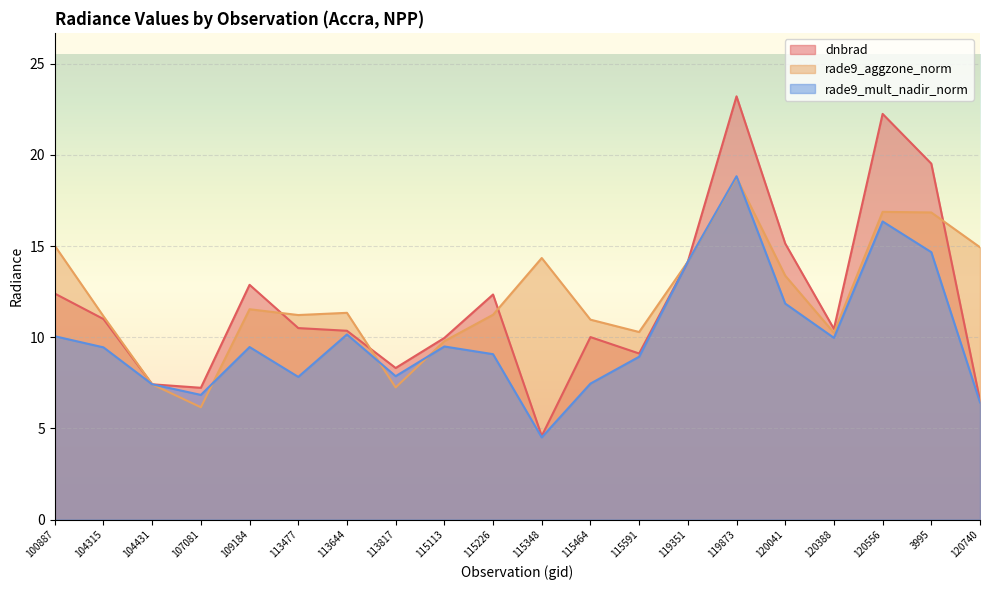

Reading left to right, extract all data points from this chart.

dnbrad: 12.4	11.0	7.4	7.2	12.9	10.5	10.4	8.3	10.0	12.3	4.6	10.0	9.1	14.1	23.2	15.1	10.5	22.2	19.5	6.5
rade9_aggzone_norm: 15.0	11.1	7.4	6.2	11.5	11.2	11.3	7.2	9.8	11.2	14.3	11.0	10.3	14.1	18.8	13.4	10.2	16.9	16.8	14.9
rade9_mult_nadir_norm: 10.1	9.4	7.4	6.8	9.5	7.8	10.2	7.9	9.5	9.1	4.5	7.5	8.9	14.1	18.8	11.8	10.0	16.3	14.7	6.4